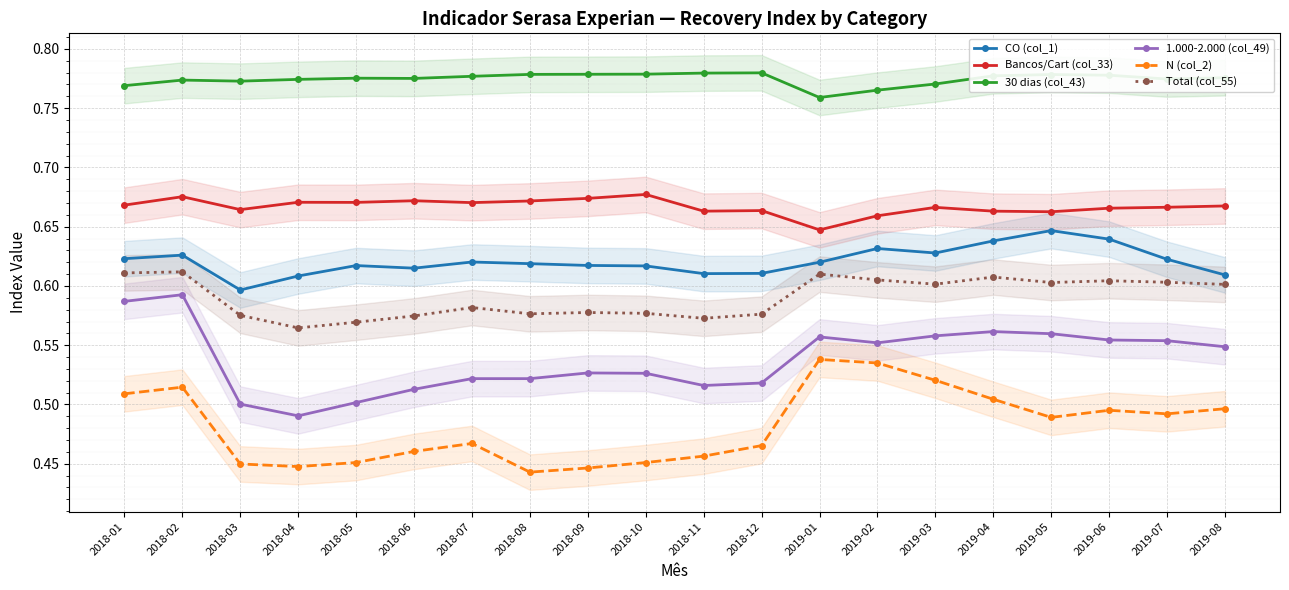

True or false: CO (col_1) and 30 dias (col_43) intersect in this chart.

False